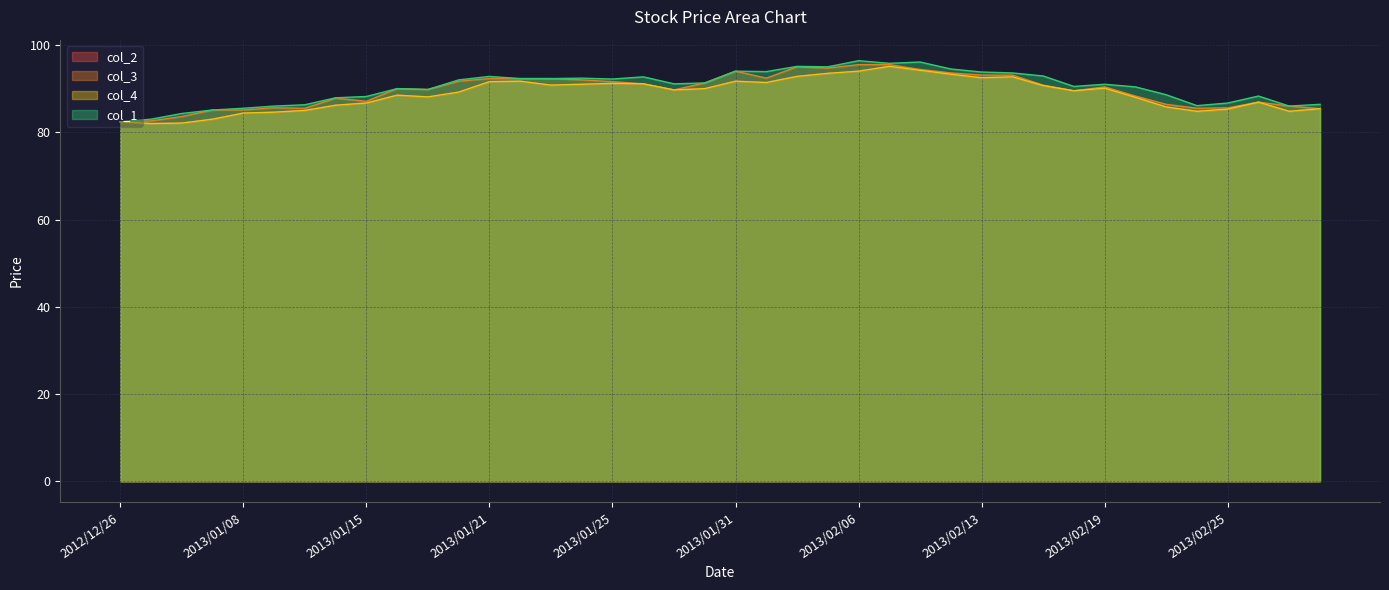

Is it true that col_3 equals 86.4 at 2013/02/21?

True